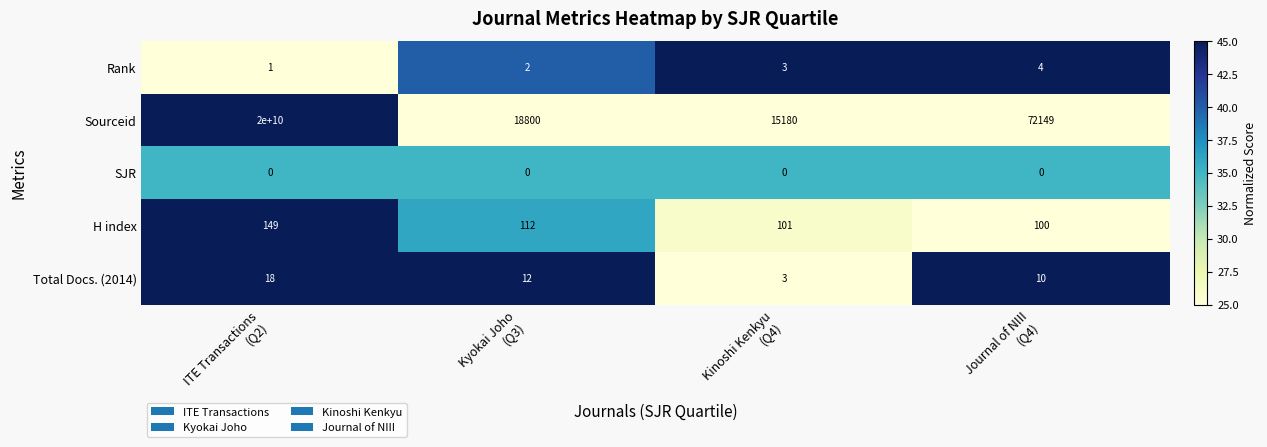

Which series has the widest spread of values?

Sourceid